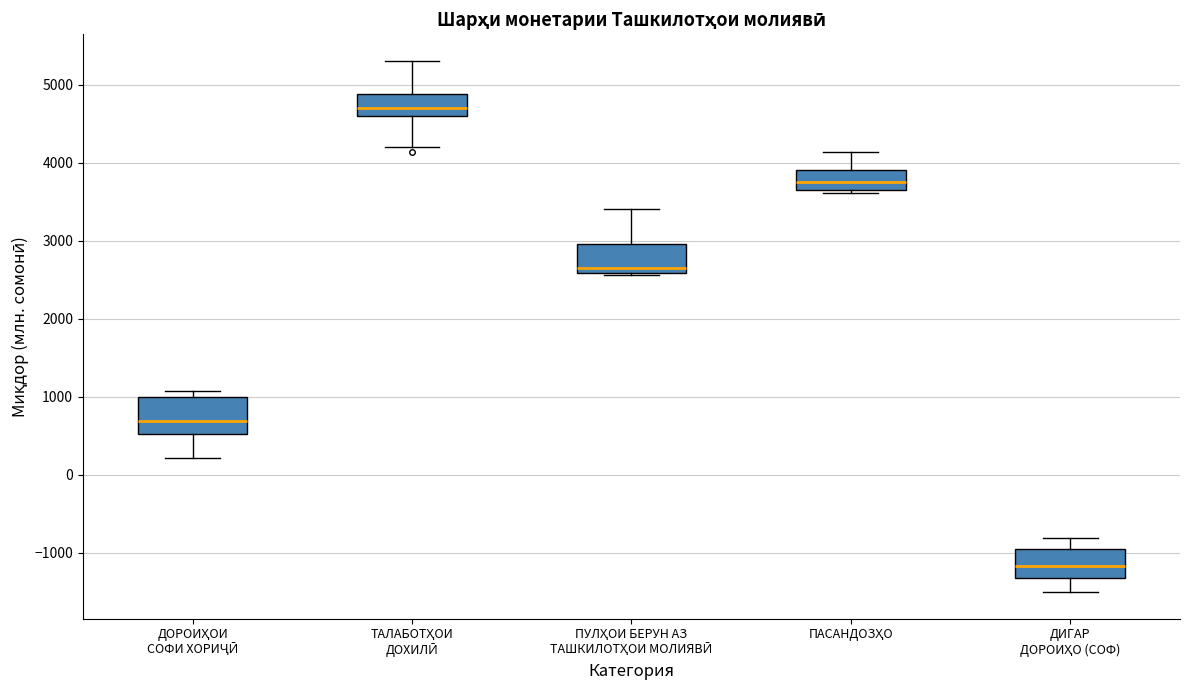

Which box has the highest median line?

ТАЛАБОТҲОИ ДОХИЛӢ